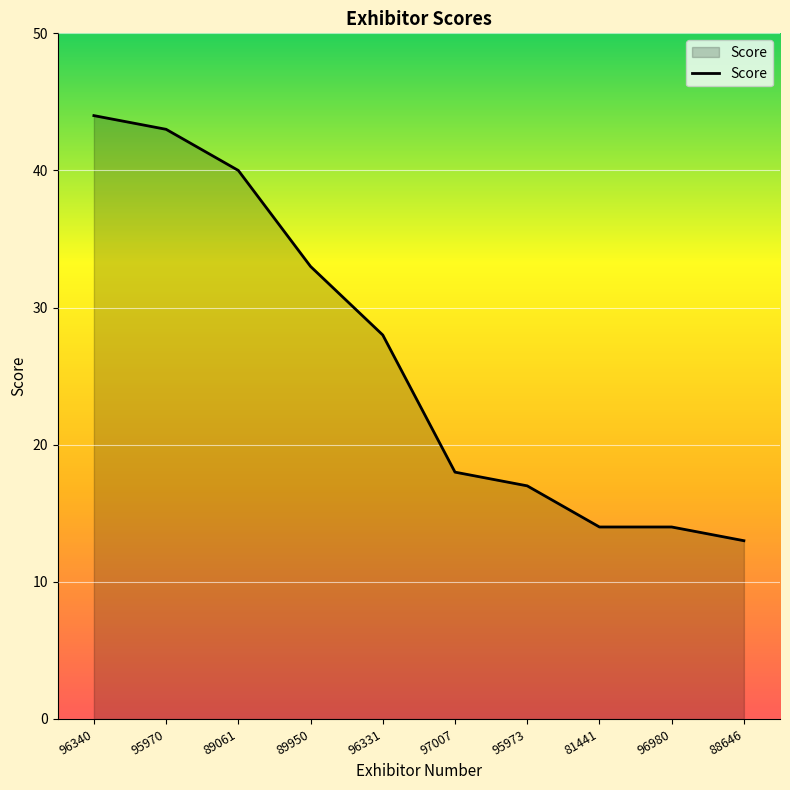

True or false: the data shows 14 at 81441.

True